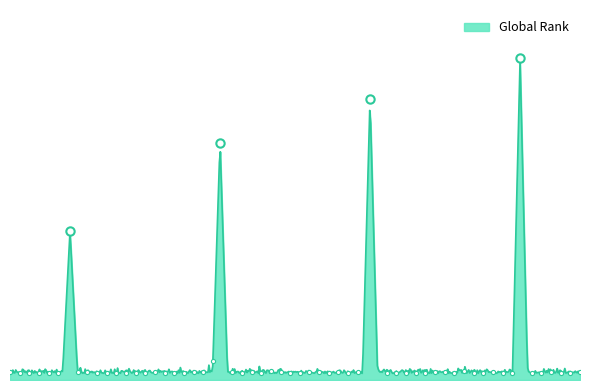

Rank the categories by value from lowest to highest.

1, 2, 3, 4